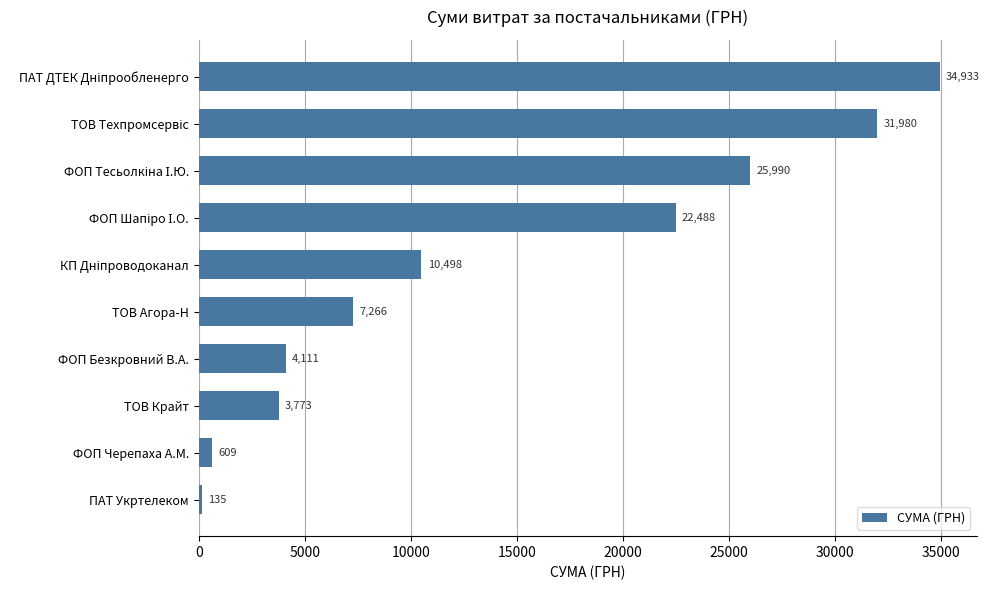

Which label corresponds to the smallest value in the chart?

ПАТ Укртелеком